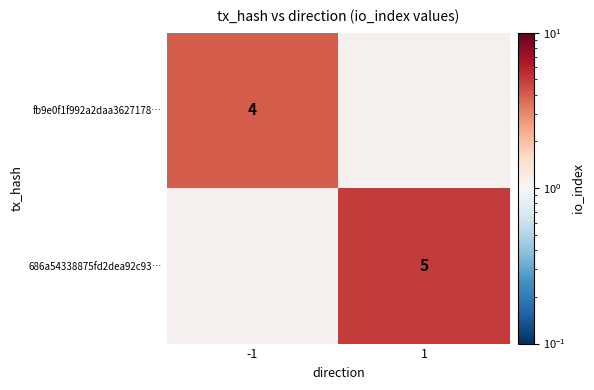

The value of 686a54338875fd2dea92c93… at 1 is 5. True or false?

True